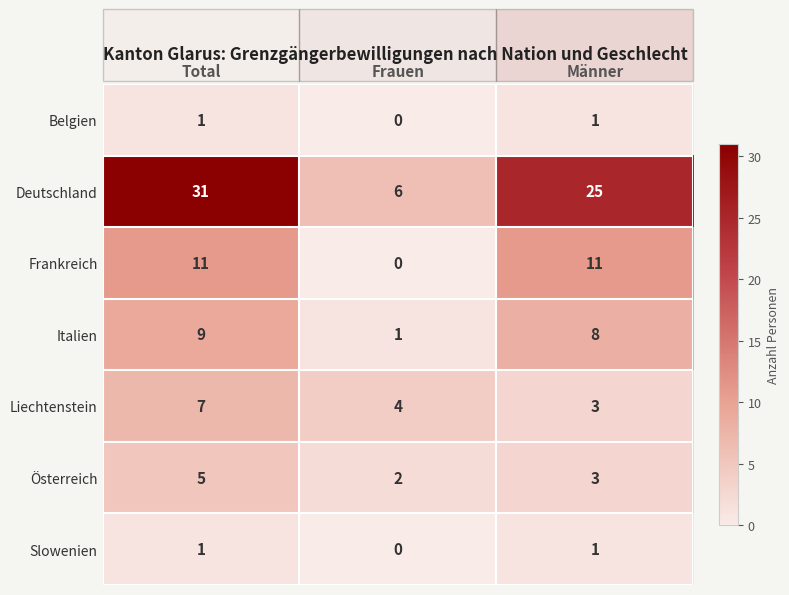

True or false: Liechtenstein has a value of 11 at Total.

False